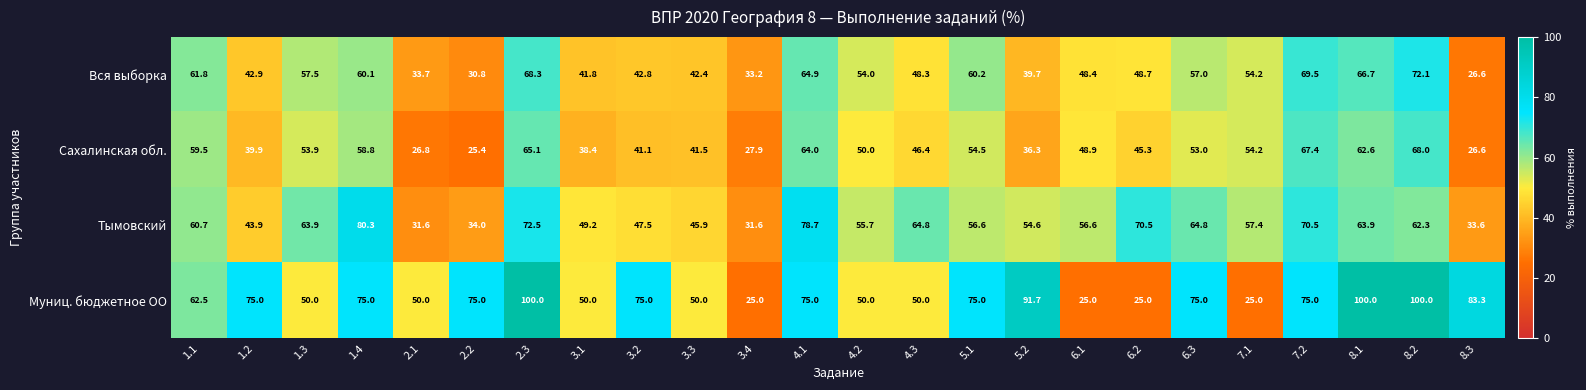

Where is Сахалинская обл. nearest to the value 46?

4.3